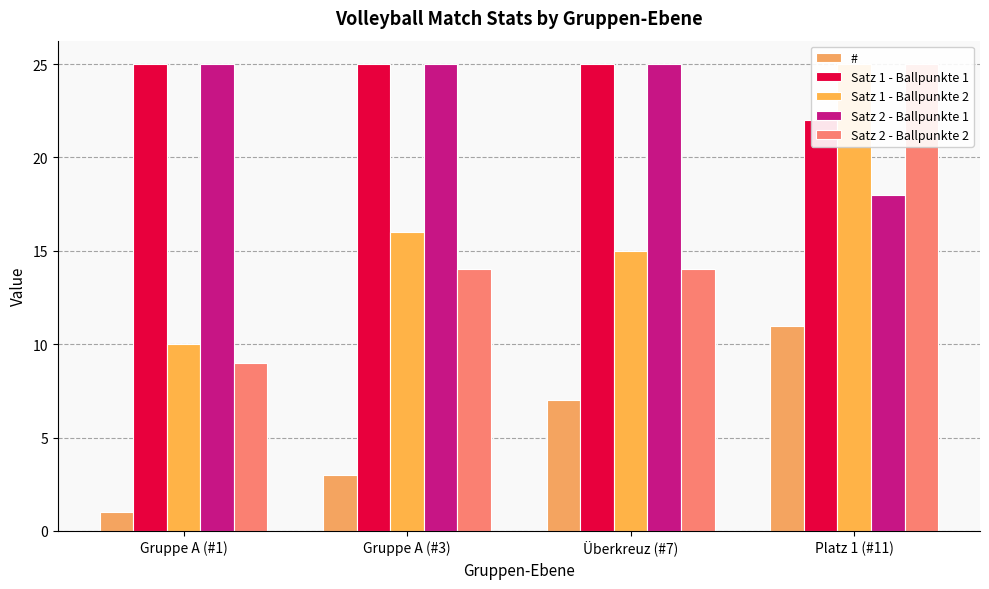

What is the difference between the second highest and minimum values in the # series?

6